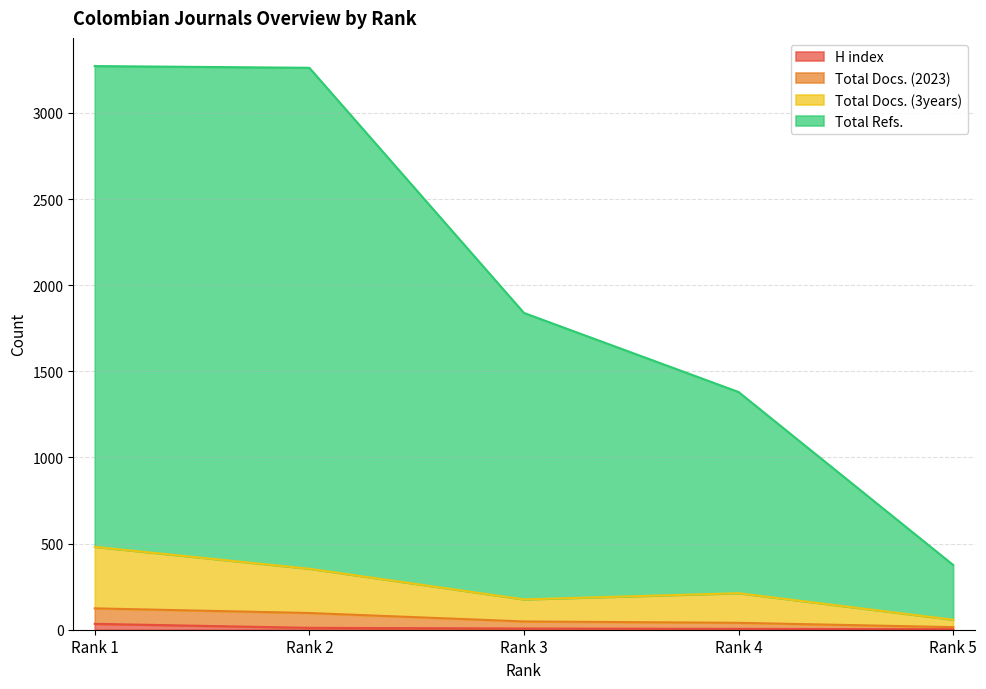

Does the chart display data point markers on the line(s)?

No